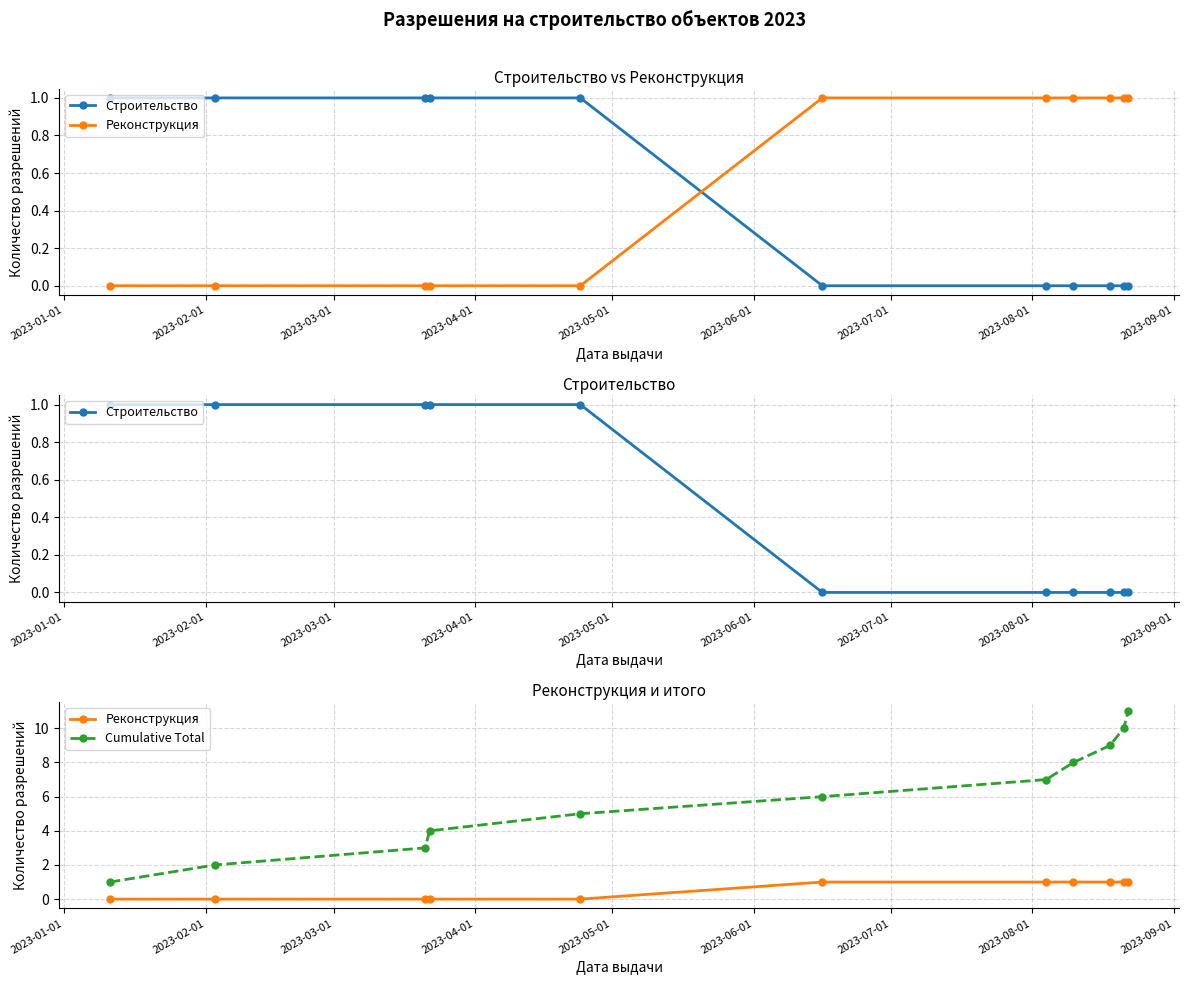

What is the maximum value for Строительство?

1